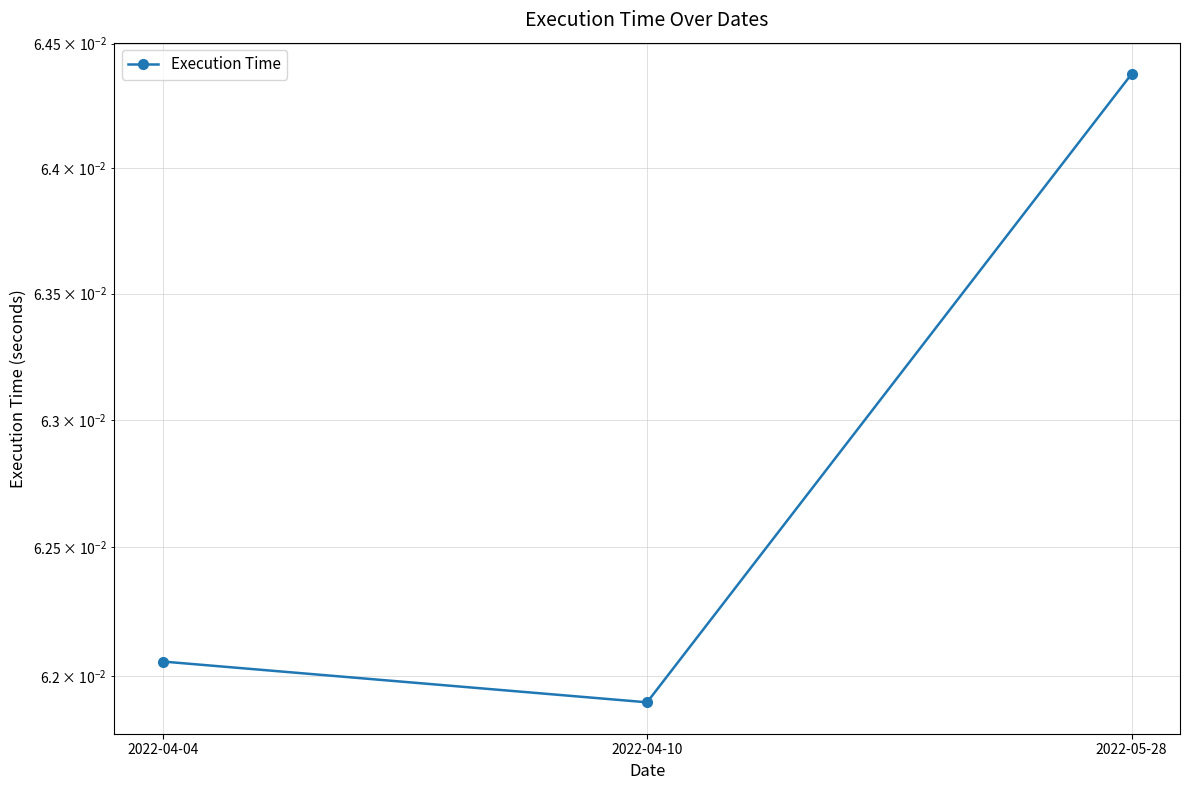

Rank the categories by value from highest to lowest.

2022-05-28, 2022-04-04, 2022-04-10